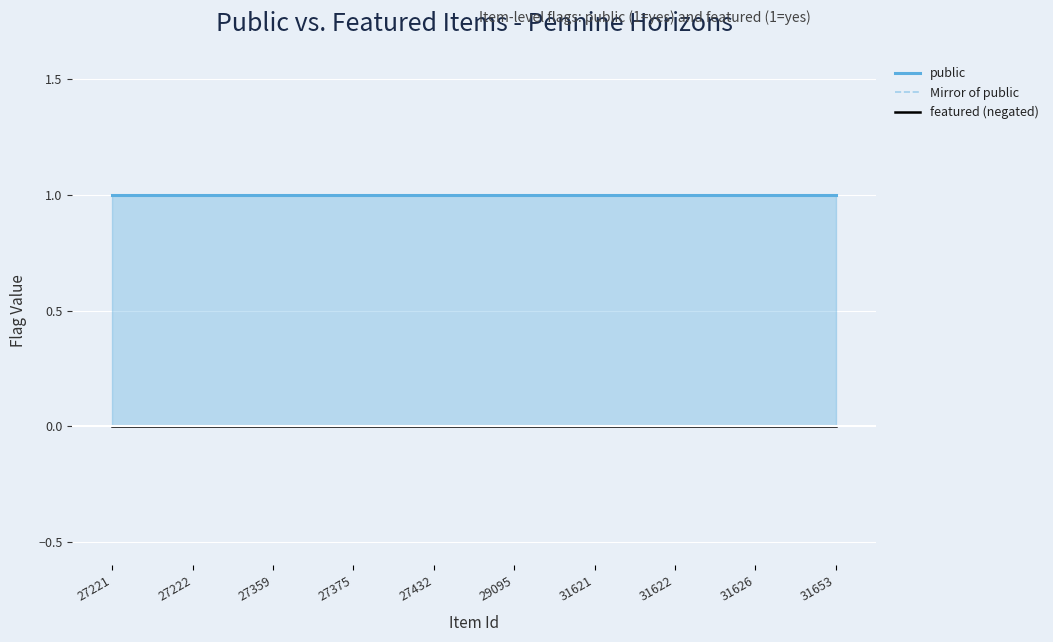

Which category has the lowest value in the public series?

27221